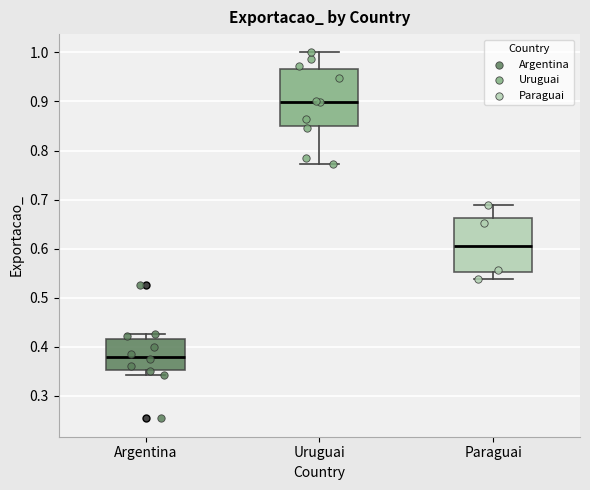

Where is the lower edge of the box for Argentina on the y-axis? The values are not printed on the chart, so give them approximately, as read against the axis.

0.35